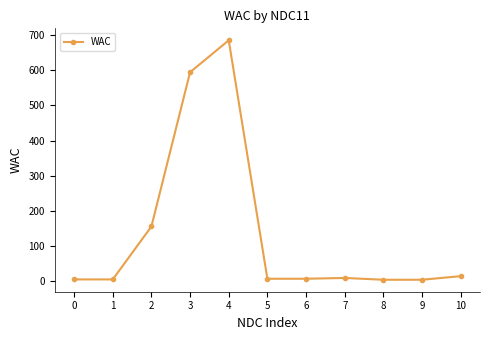

What is the greatest value displayed?

685.8